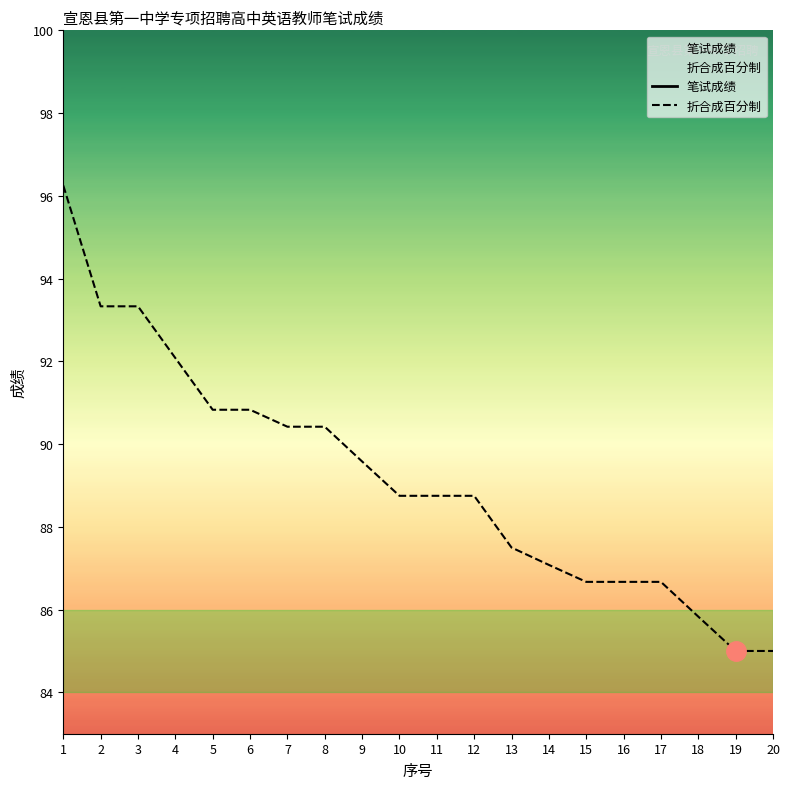

True or false: 折合成百分制 has more than 1 points higher than both neighbors.

False